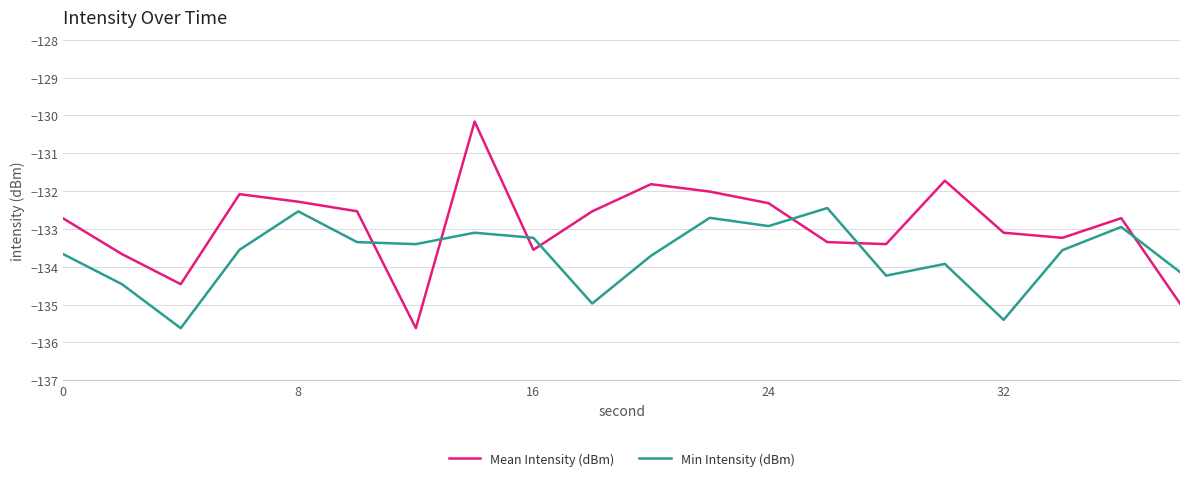

Which series has the largest total across all categories?

Mean Intensity (dBm)